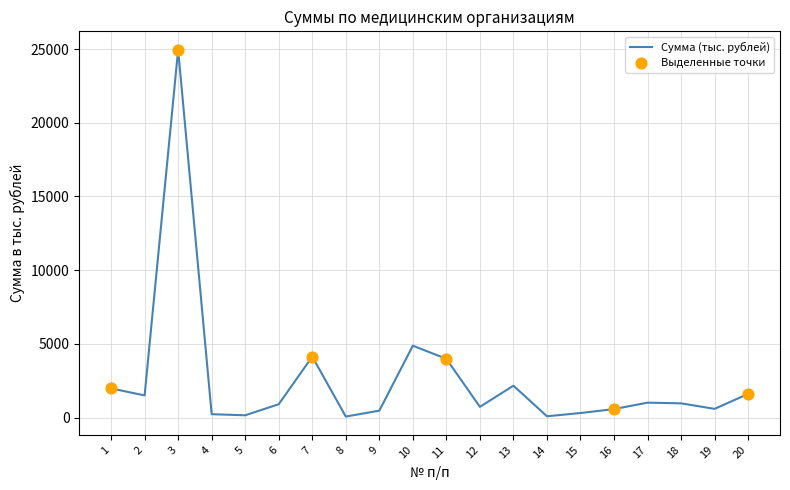

Which has a higher value, 11 or 4?

11